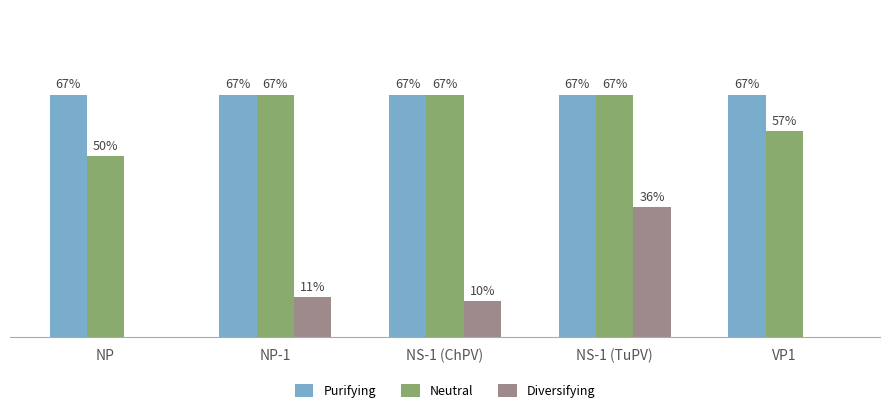

What is the label of the 3rd bar from the right?

NS-1 (ChPV)